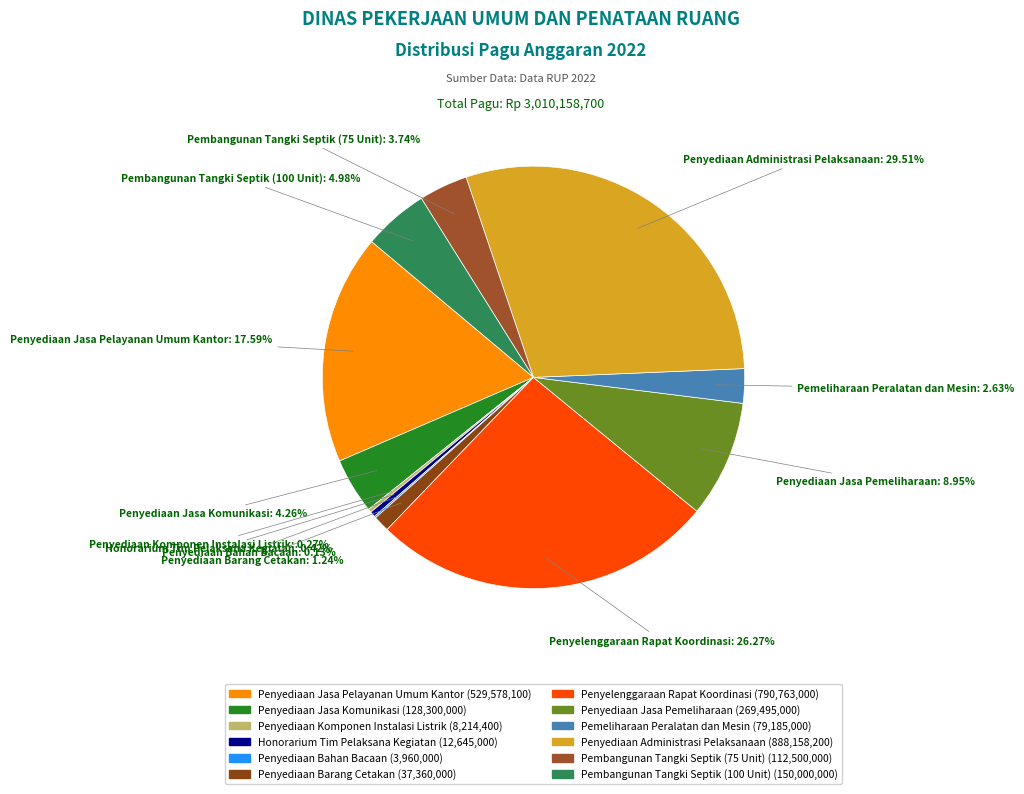

To the nearest percent, what portion does Penyelenggaraan Rapat Koordinasi represent?

26%